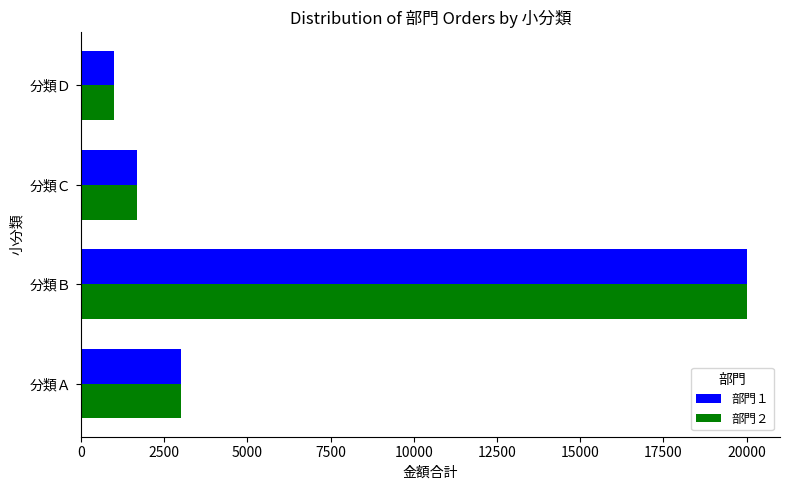

What is the sum of the 部門１ values at 分類Ａ and 分類Ｄ?

4000